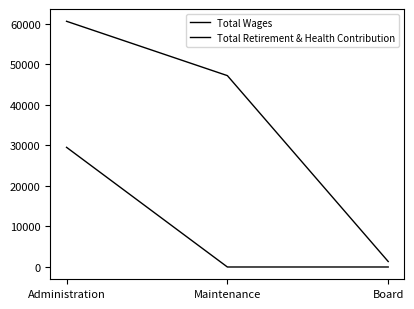

True or false: Total Wages has a value of 836 at Board.

False